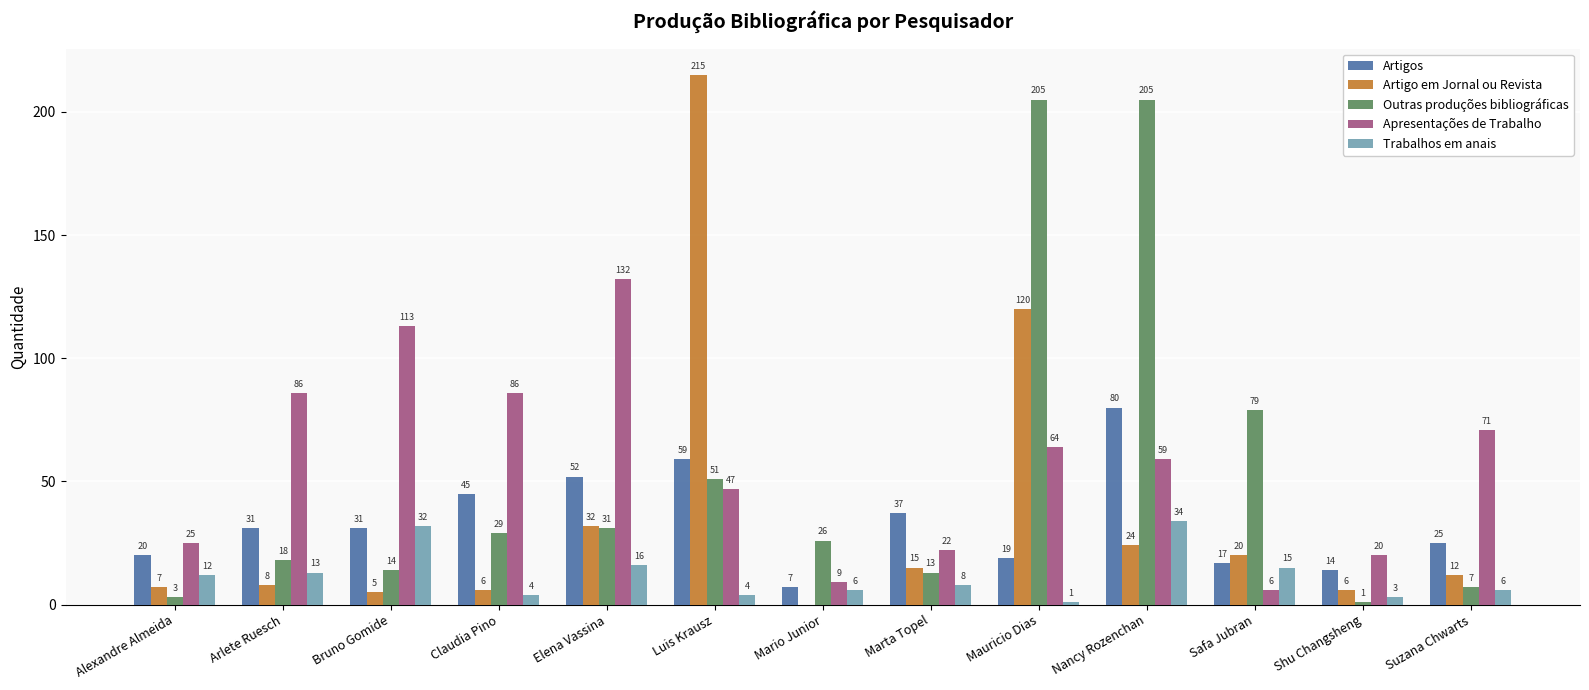

What is the sum of the Apresentações de Trabalho values at Mauricio Dias and Shu Changsheng?

84